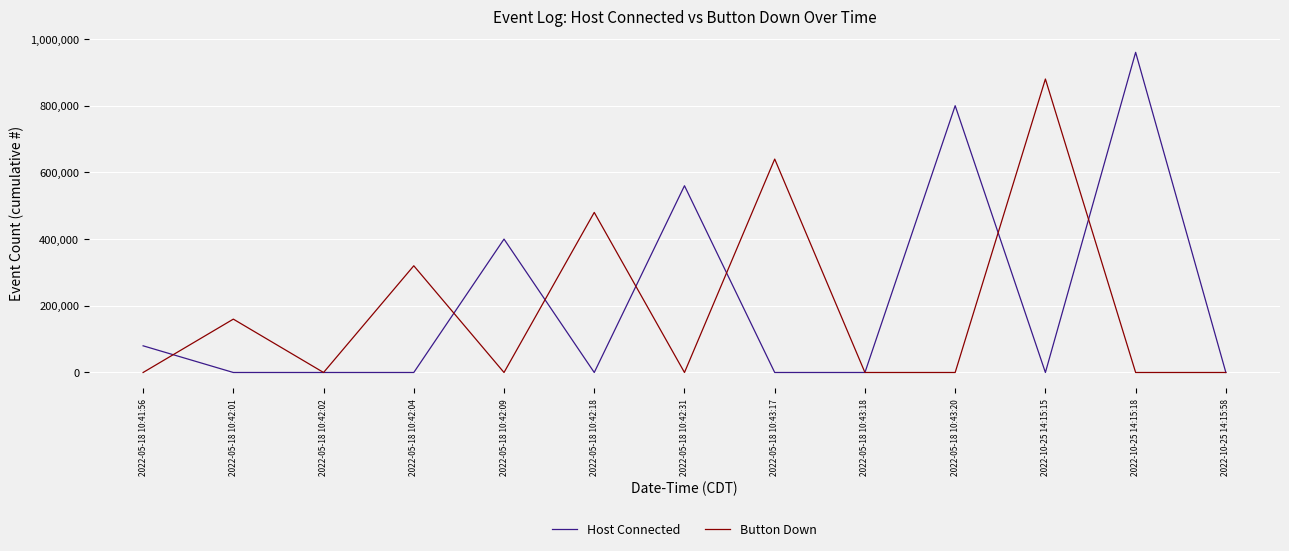

What is the sum of all Host Connected values?

2800000